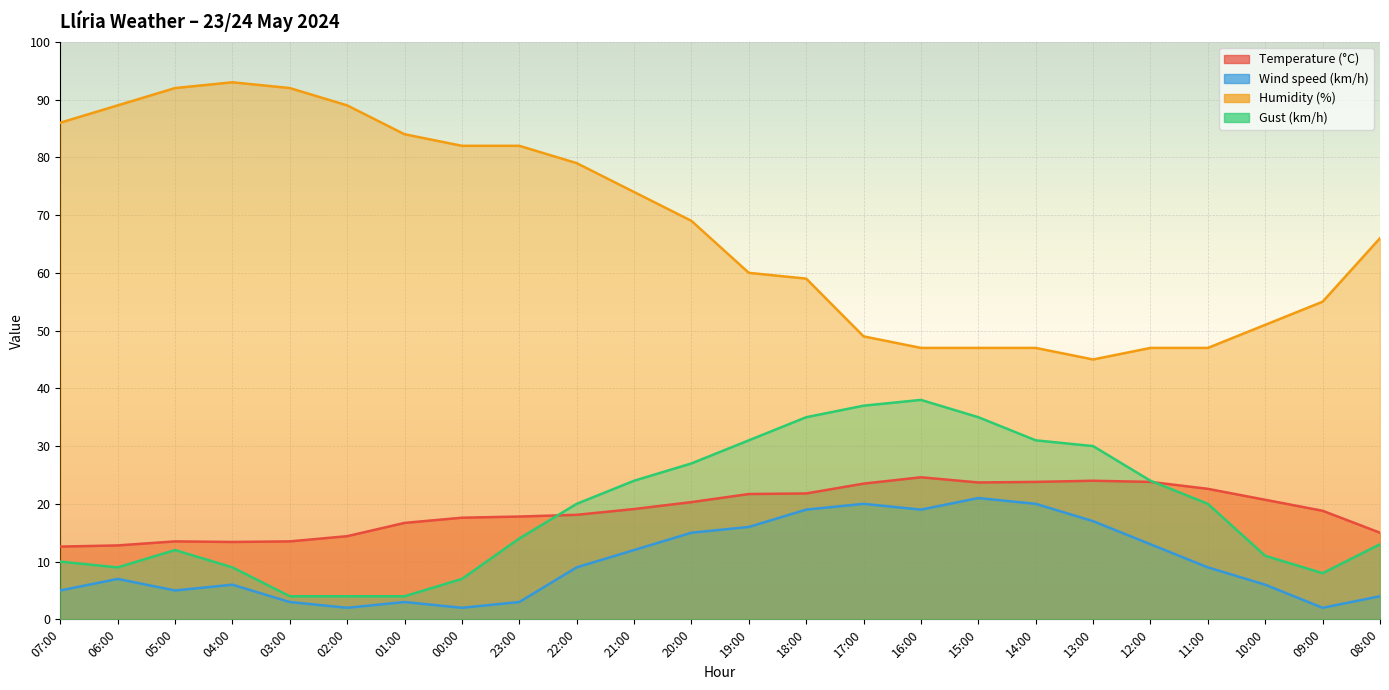

Between 01:00 and 14:00, which is larger?

14:00